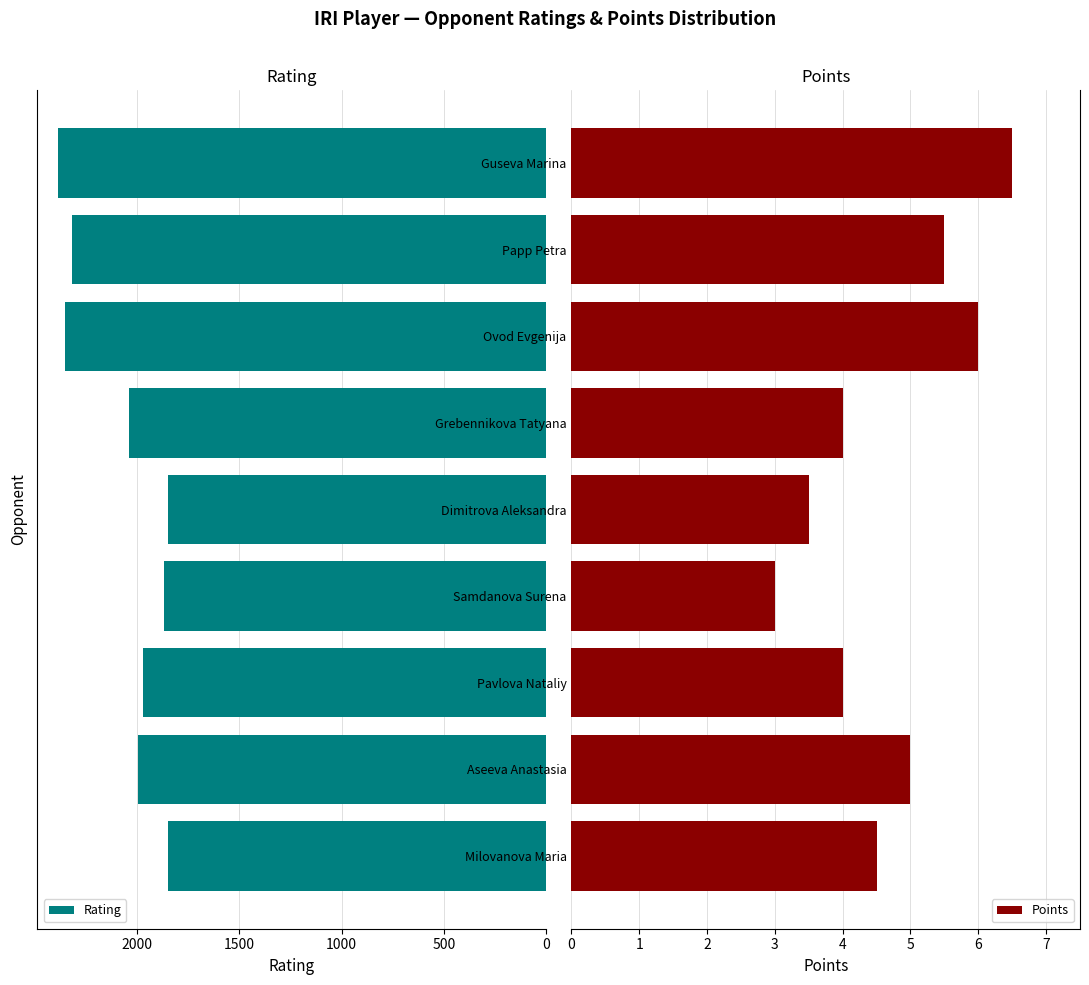

What is the difference between the Points values at Ovod Evgenija and Pavlova Nataliy?

2.0